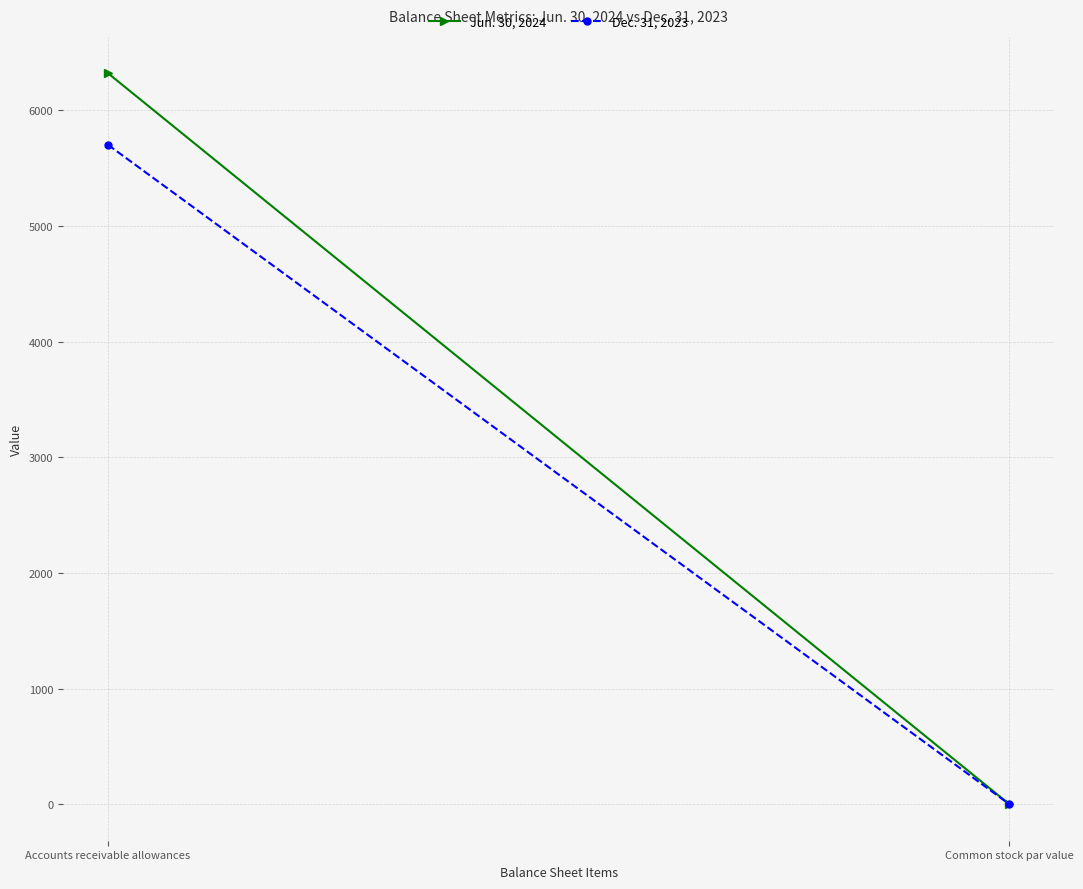

Which category has the highest value across all series?

Accounts receivable allowances